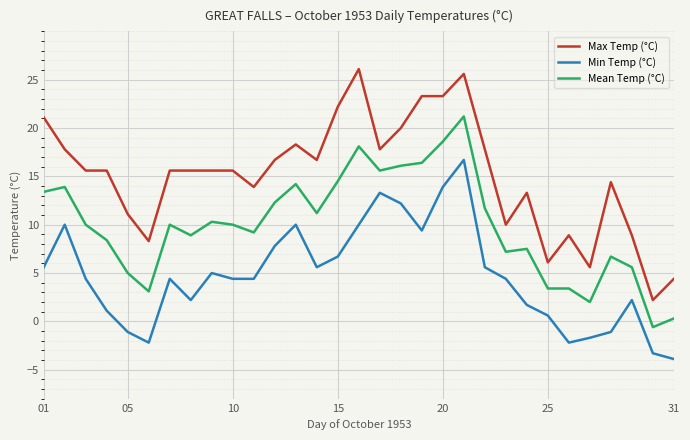

True or false: Max Temp (°C) and Mean Temp (°C) cross at least once.

False